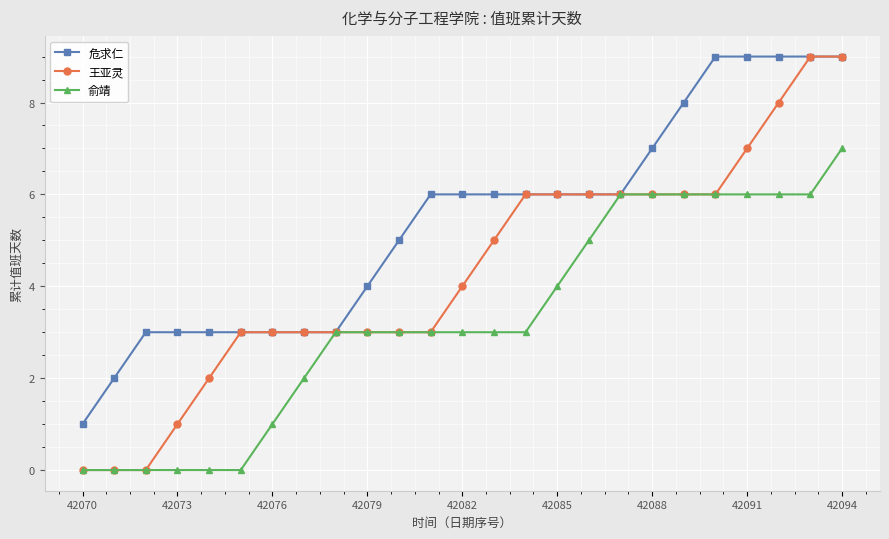

What is the greatest value displayed?

9